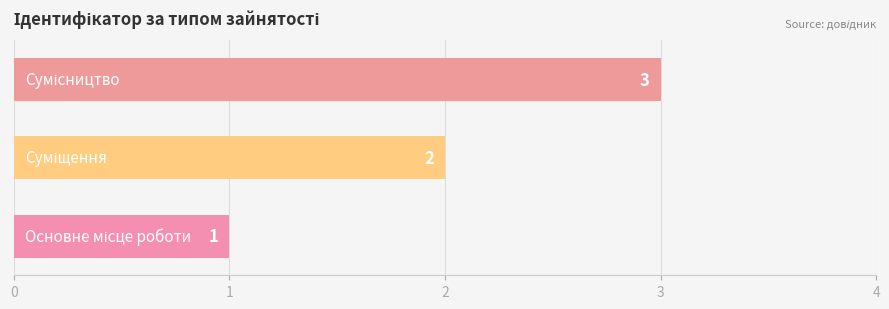

What is the smallest value displayed?

1